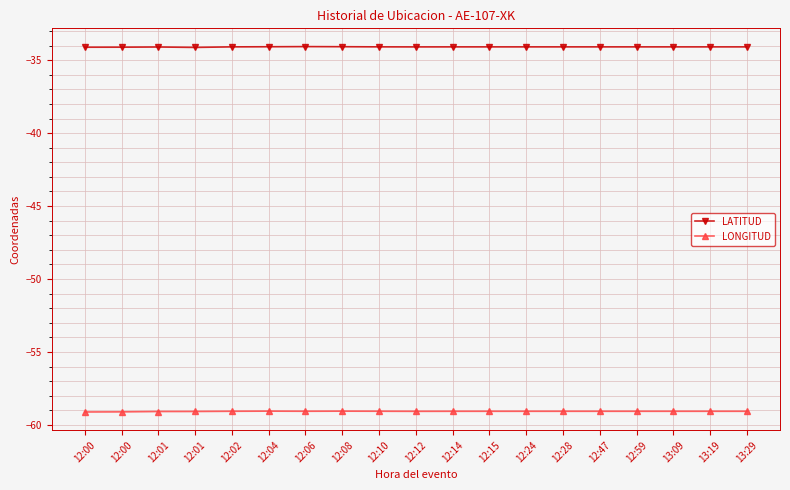

How many lines are shown in the chart?

2